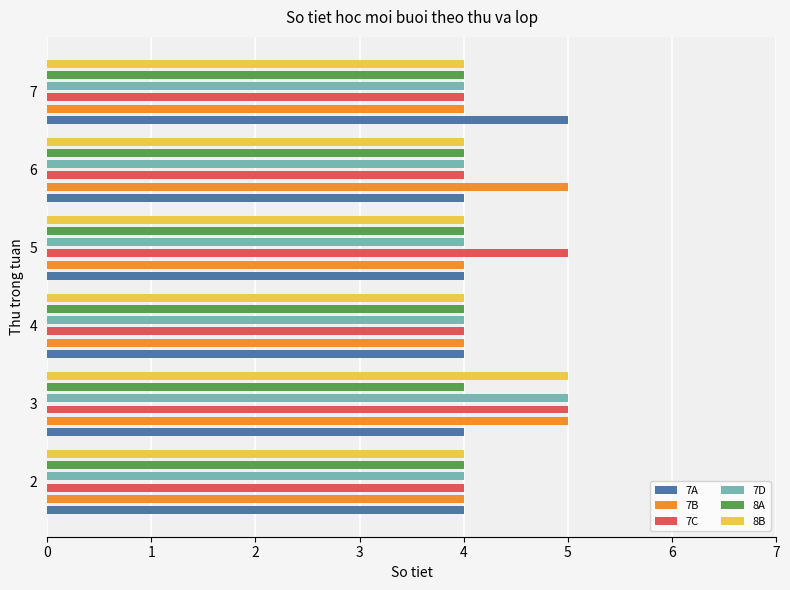

What is the difference between the maximum and second lowest values in the 7B series?

1.0